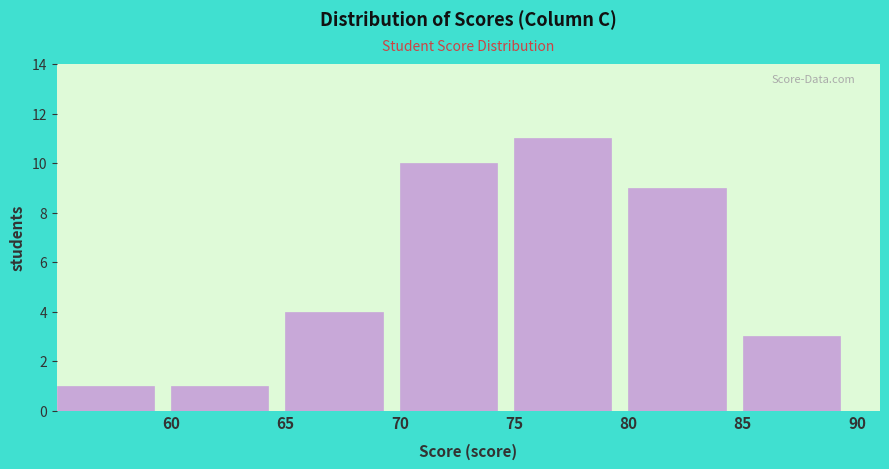

Reading left to right, transcribe this chart: for each bar, give the range it covers on the x-axis and its height. The values are not printed on the chart, so give them approximately, as read against the axis.

55 to 60: 1
60 to 65: 1
65 to 70: 4
70 to 75: 10
75 to 80: 11
80 to 85: 9
85 to 90: 3